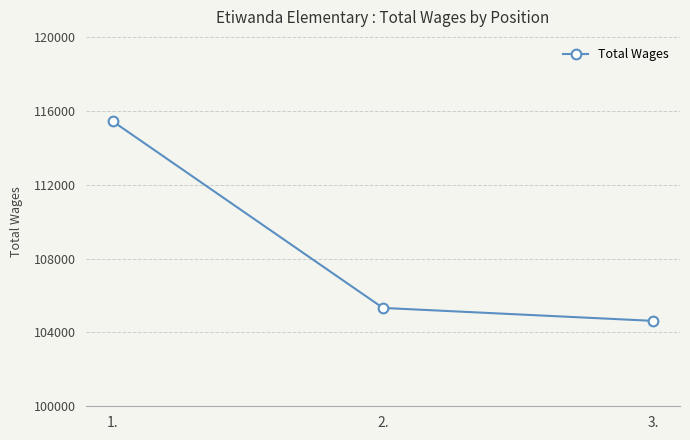

What is the label of the 2nd point from the right?

2.